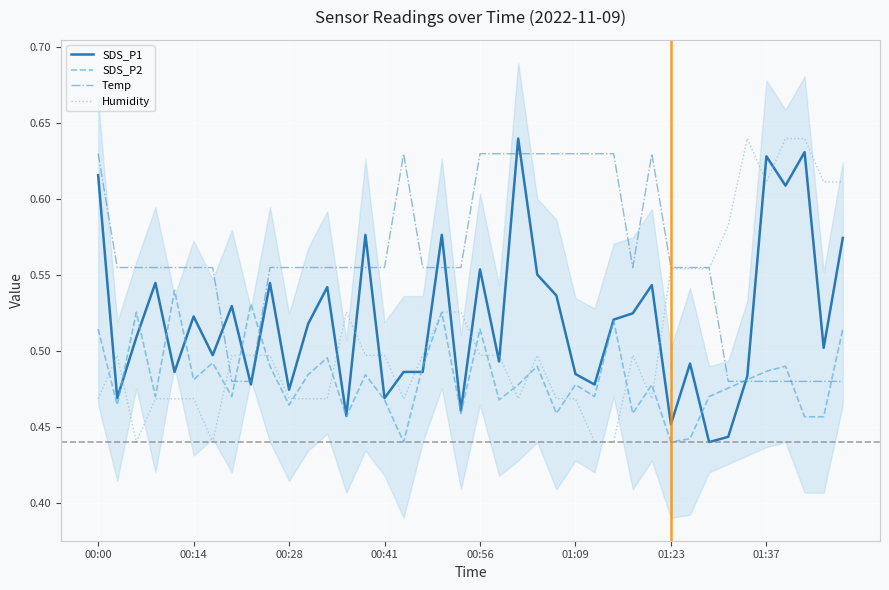

True or false: Humidity has a value of 0.1 at 00:41.

False